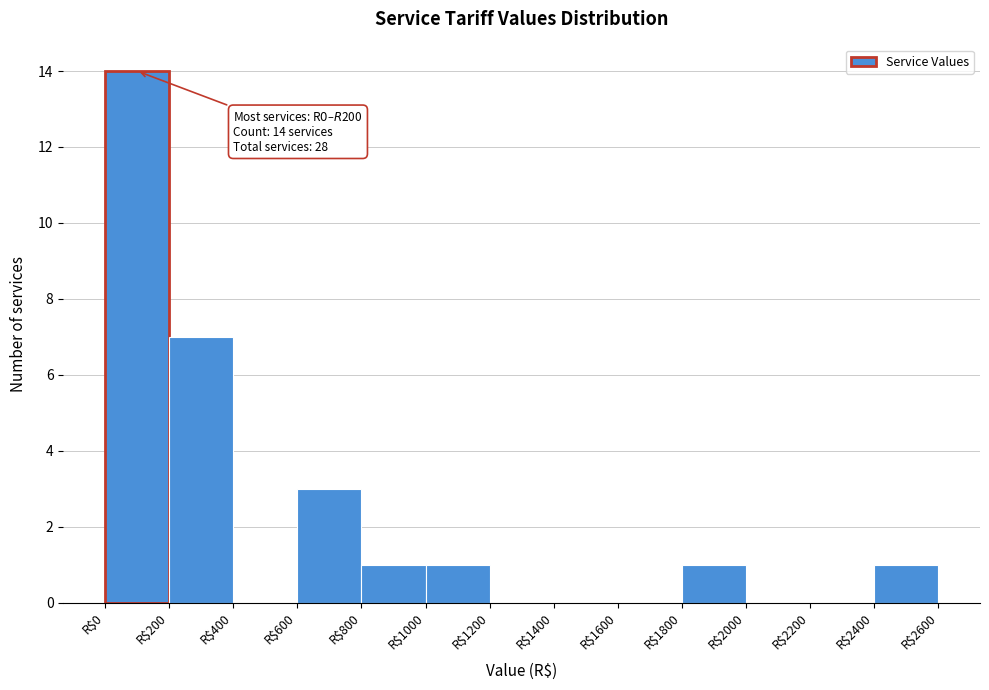

Which range on the x-axis has the tallest bar?

0 to 200